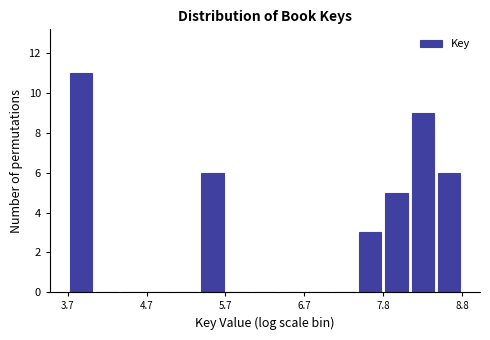

Around what value on the x-axis is the tallest bar? Give the approximate position of its centre, as read against the axis.

3.8